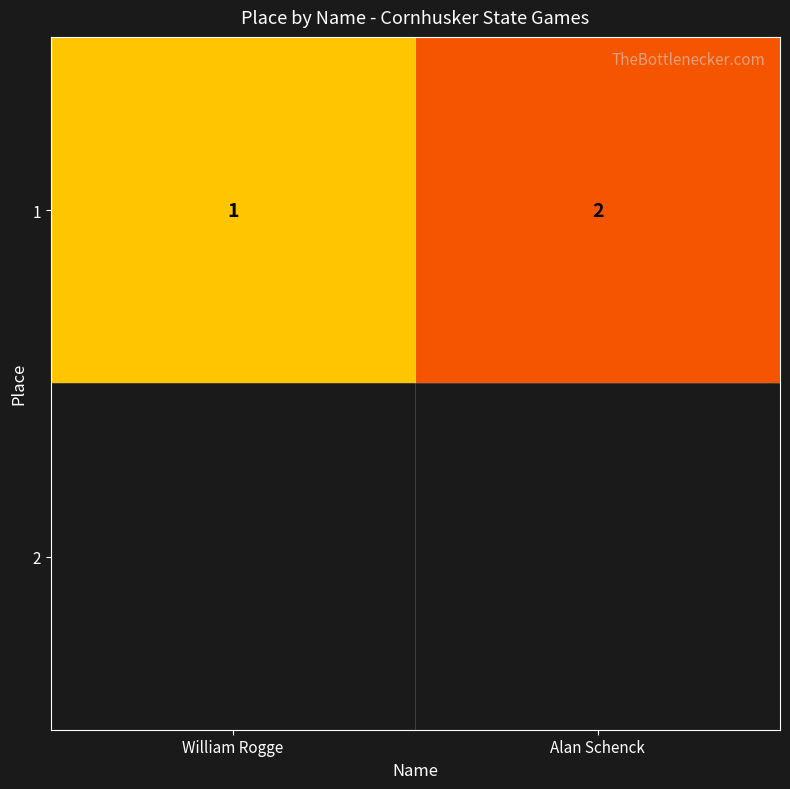

Read the value at Alan Schenck.

2